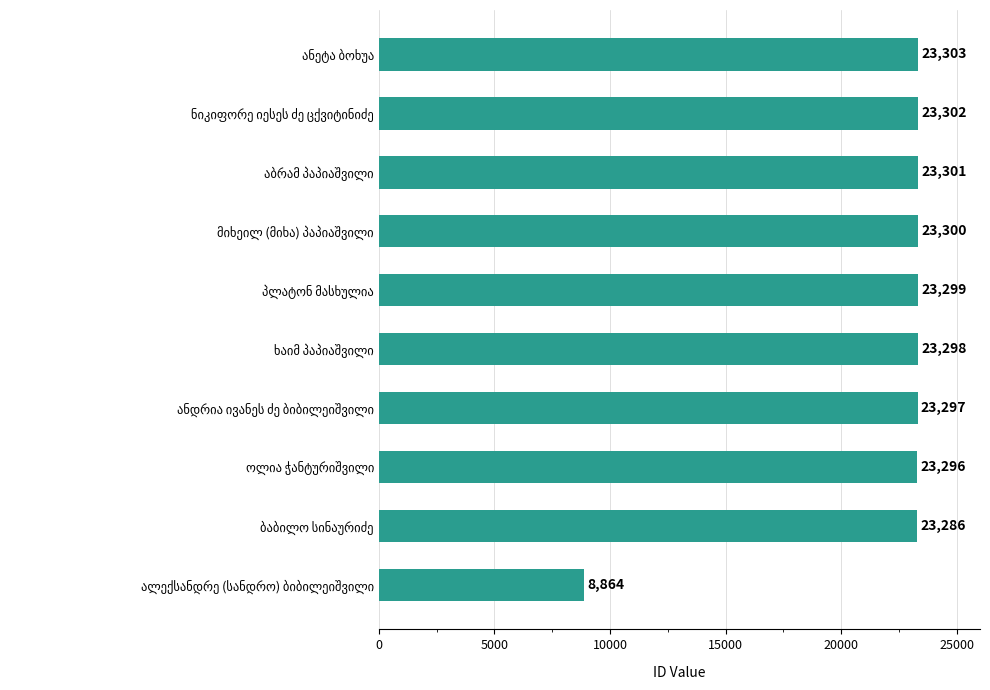

Are the bars horizontal?

Yes